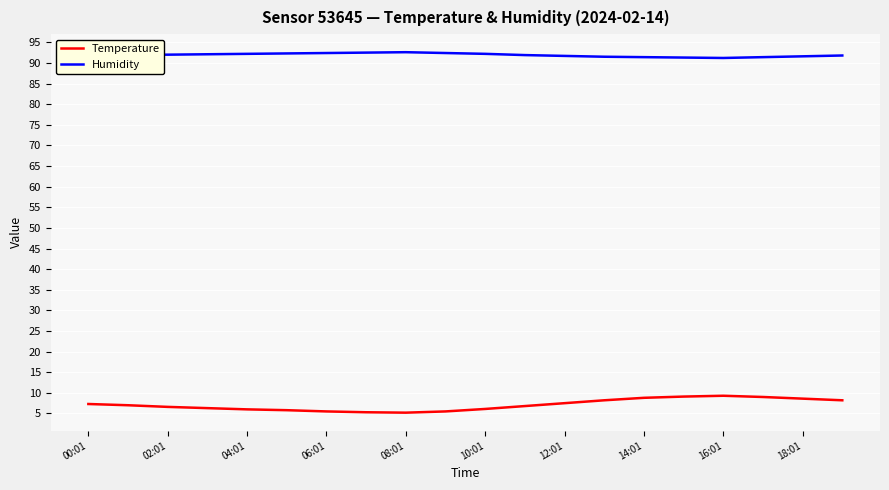

List the series in order of their peak value, highest first.

Humidity, Temperature